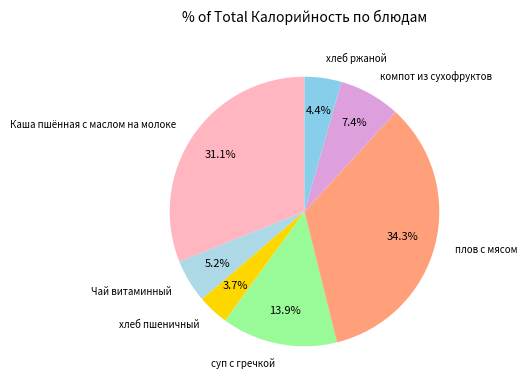

To the nearest percent, what percentage of the pie is Каша пшённая с маслом на молоке?

31%